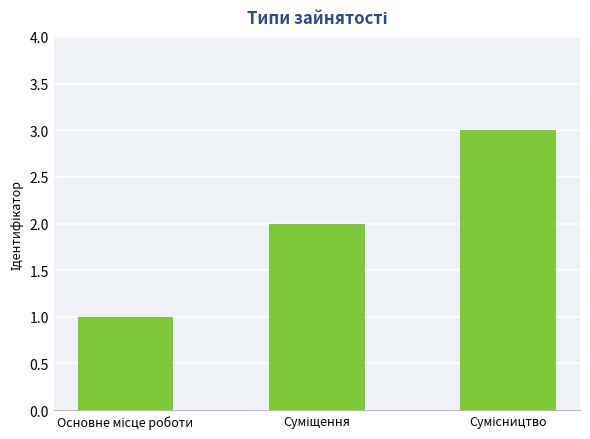

What is the maximum value shown in the chart?

3